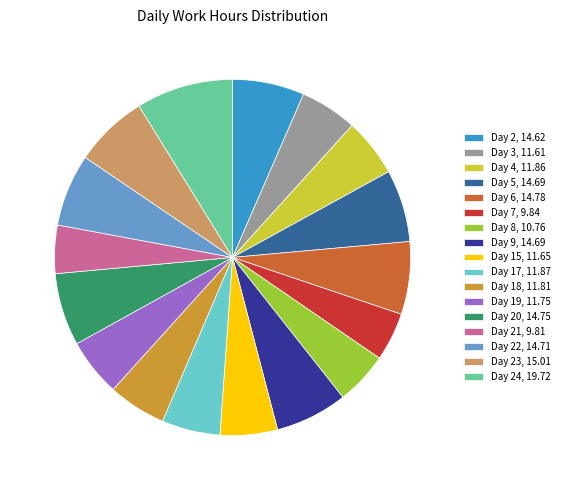

Is the sum of Day 3, 11.61 and Day 17, 11.87 greater than half?

No